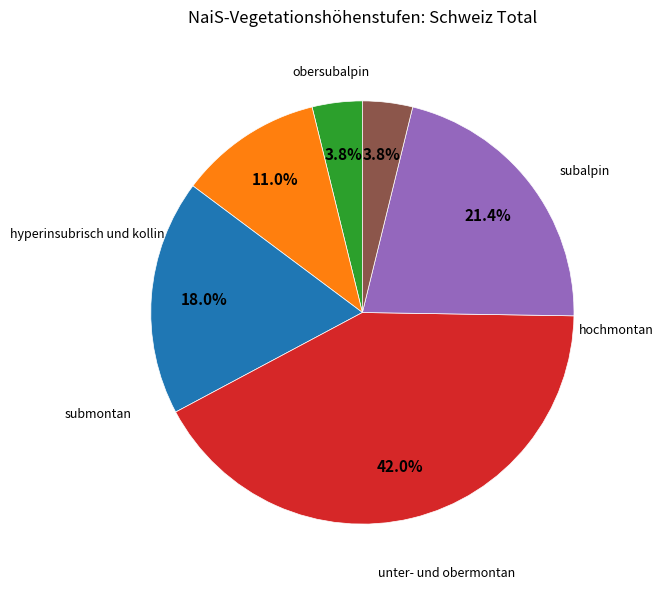

Does any single category account for the majority?

No